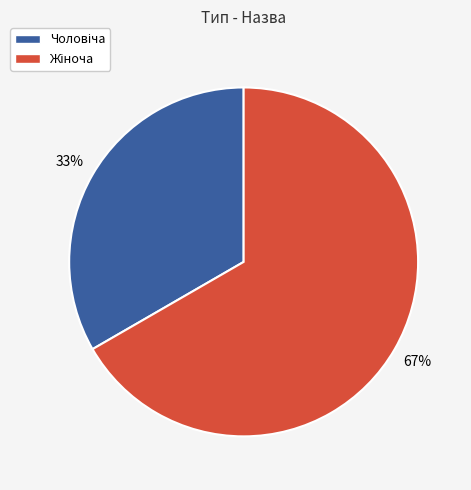

Does any single category account for the majority?

Yes